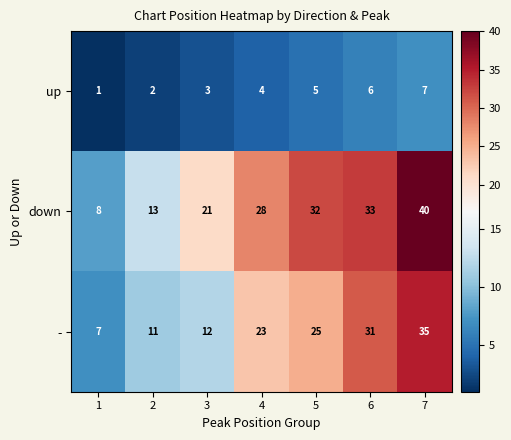

Where is down nearest to the value 24?

3